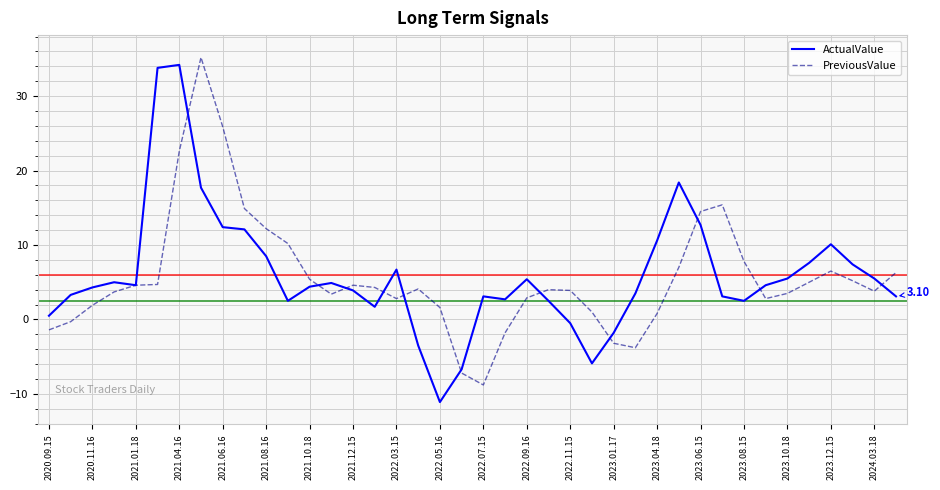

What is the difference between the highest and lowest values at 2022.05.16?

12.7